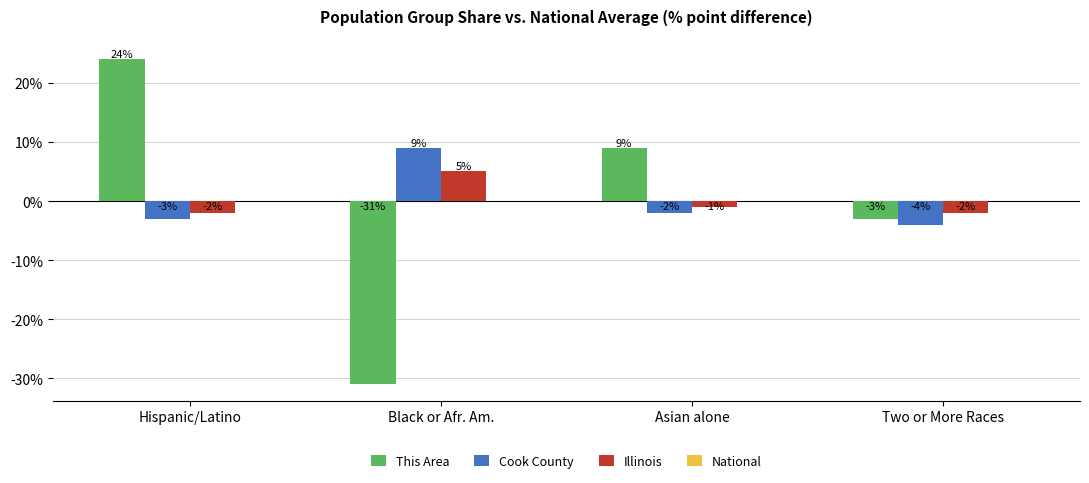

Rank the series at Two or More Races from lowest to highest value.

Cook County, This Area, Illinois